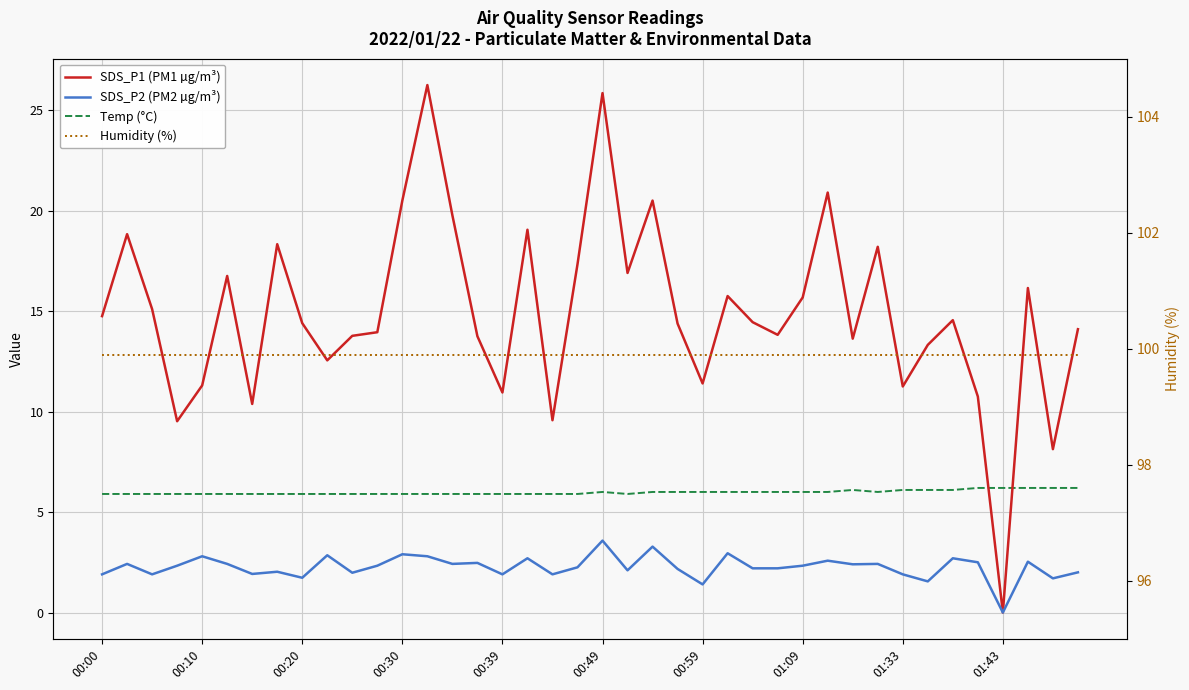

Read the Humidity (%) value at 00:59.

99.9